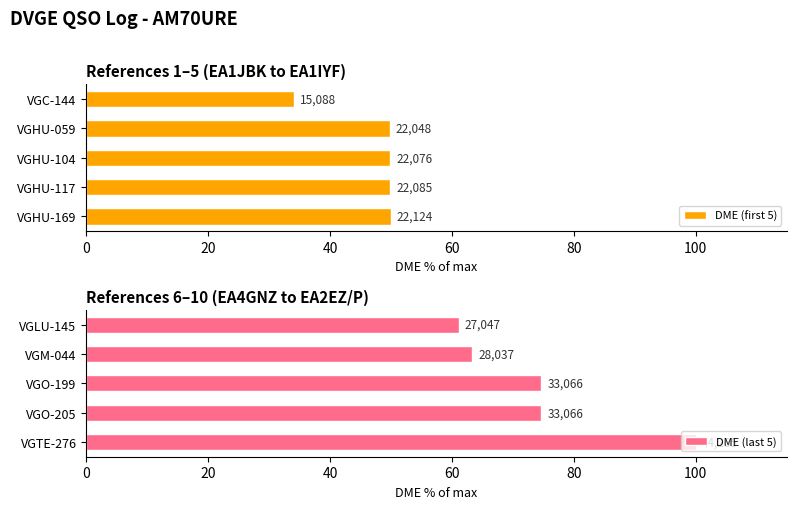

What is the total value across all series at 80?

150.0